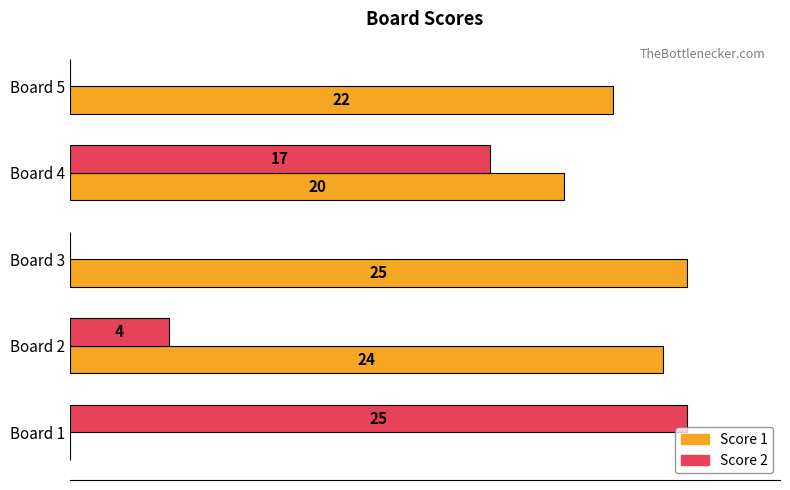

Which series changed the most between Board 2 and Board 3?

Score 2